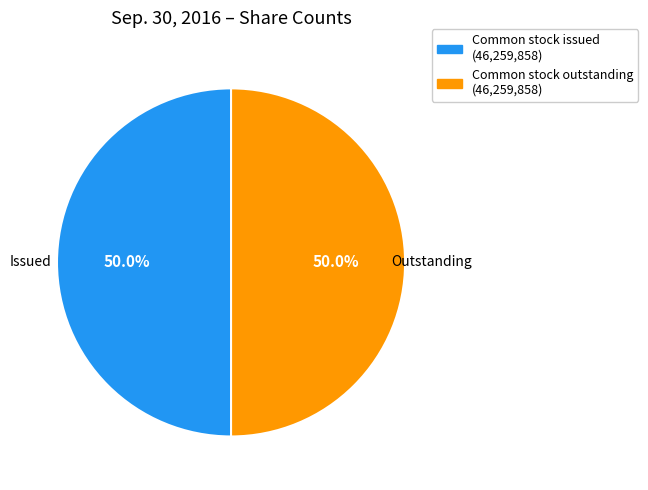

To the nearest percent, what is the average slice percentage?

50%